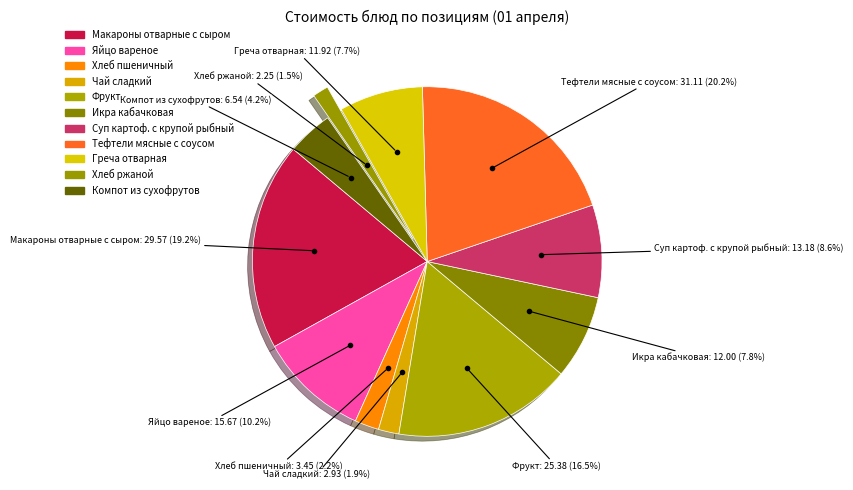

What is the ratio of the value at Компот из сухофрутов to the value at Яйцо вареное?

0.4